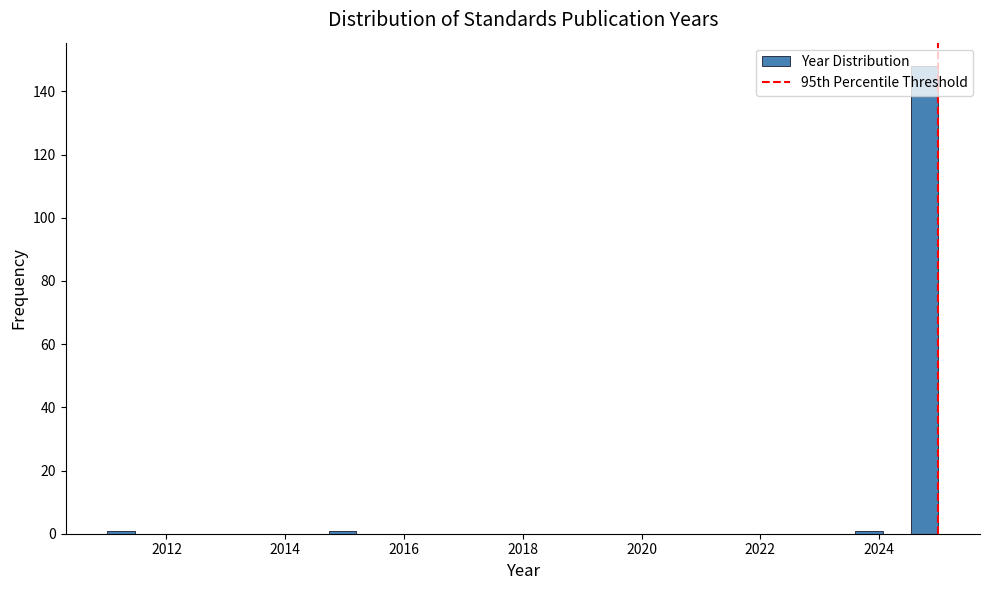

Around what value on the x-axis is the tallest bar? Give the approximate position of its centre, as read against the axis.

2024.8